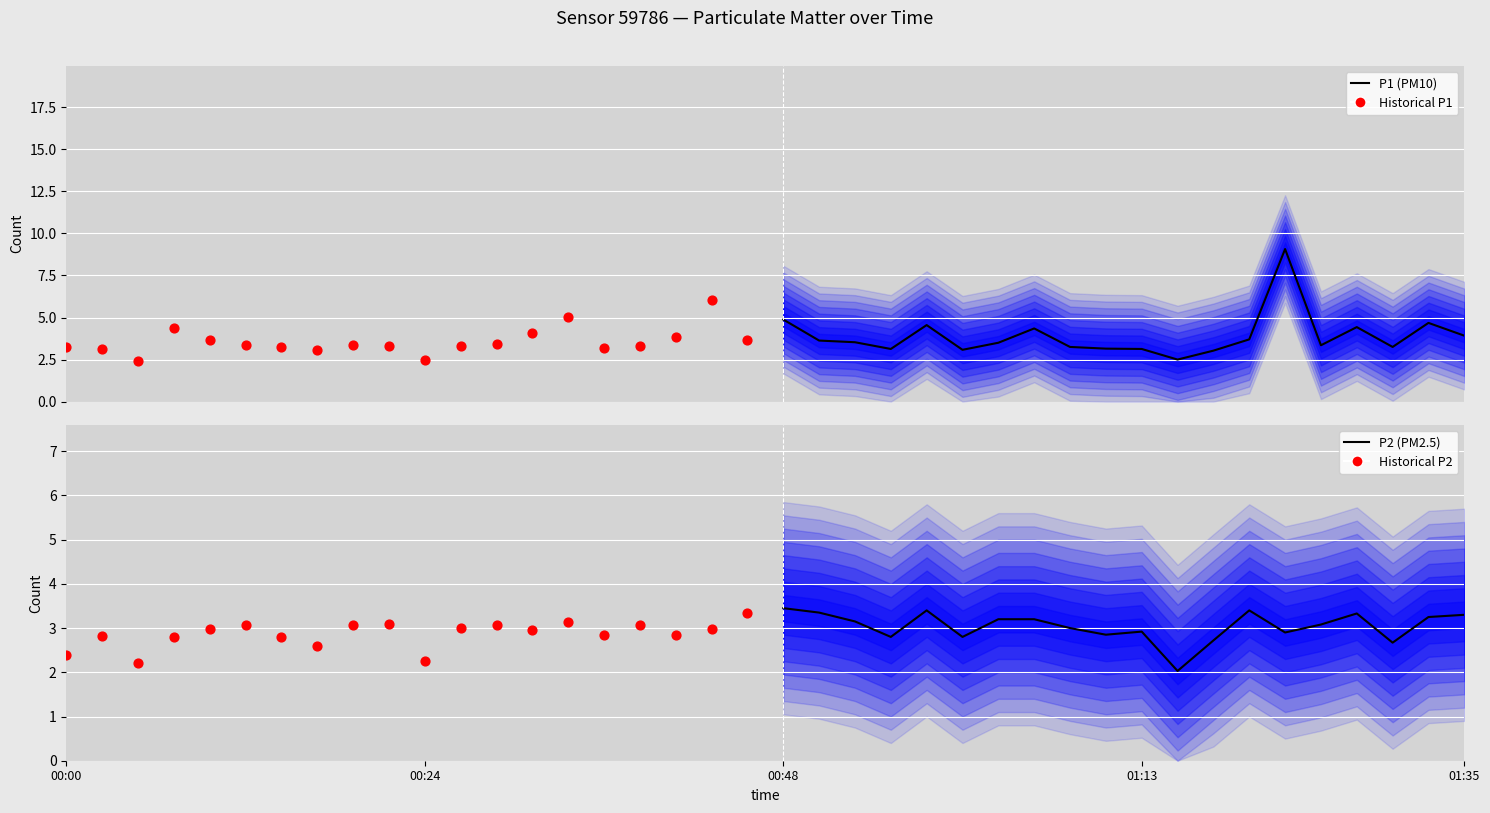

Which series contains the highest Y value?

P1 (PM10)